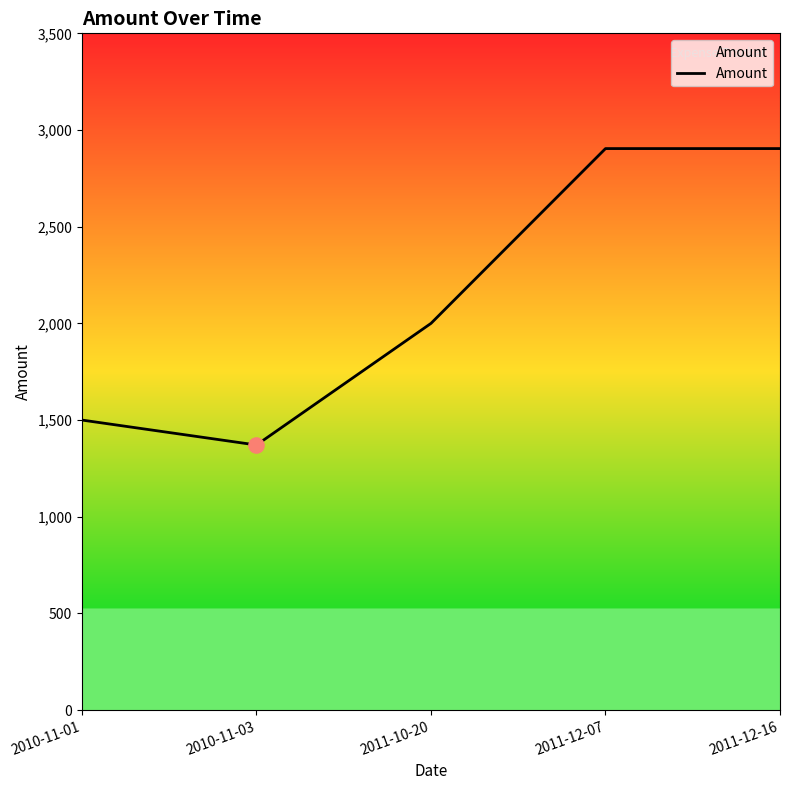

What is the change in value from 2010-11-01 to 2011-12-16?

+1404